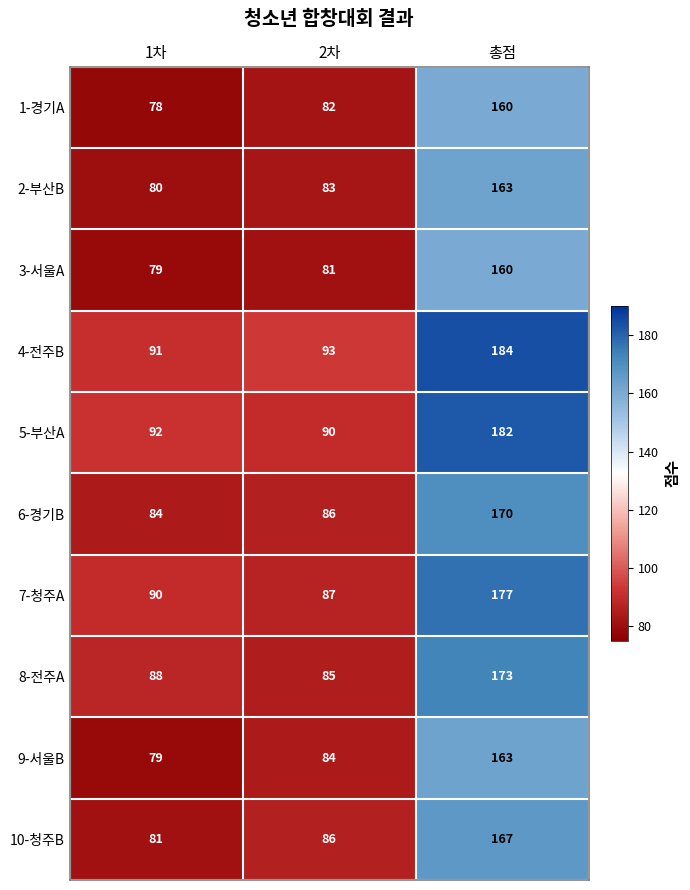

What is the maximum value for 8-전주A?

173